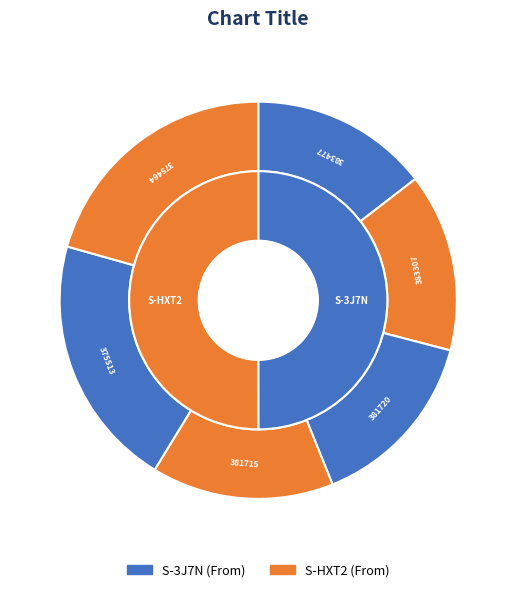

The 381715 slice represents 28% of the pie. True or false?

False